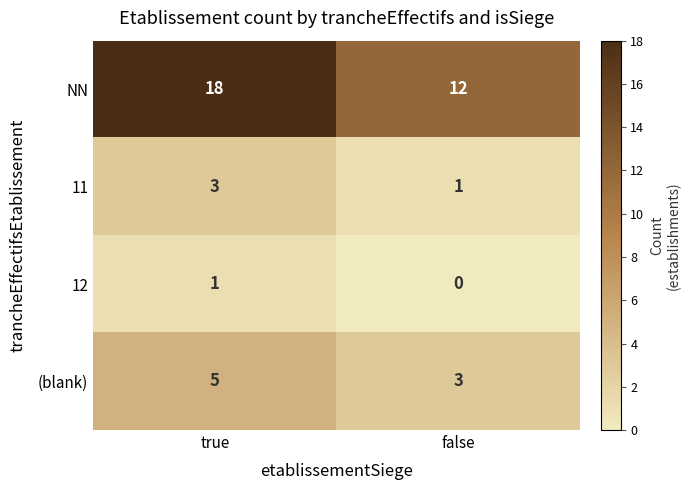

Reading right to left, what are all the values shown in this chart?

NN: 12	18
11: 1	3
12: 0	1
(blank): 3	5